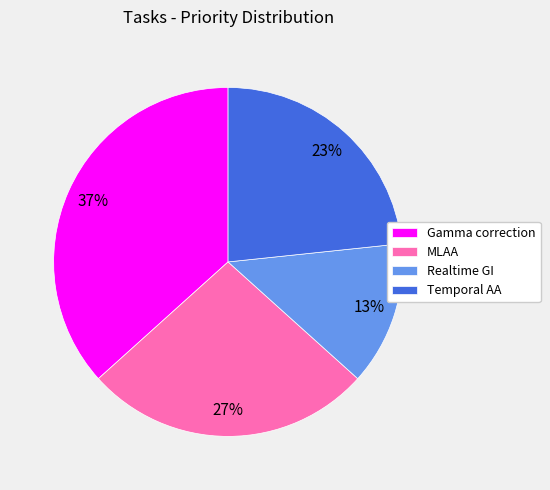

Between Temporal AA and Gamma correction, which is larger?

Gamma correction